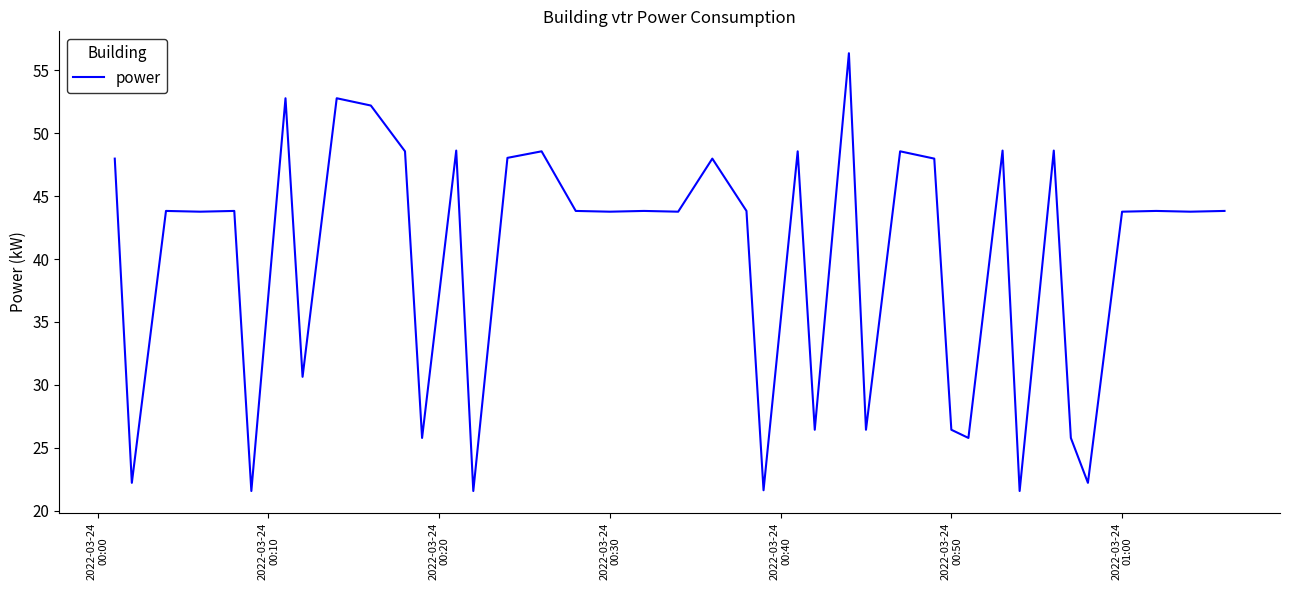

What is the difference between the maximum and minimum values?

34.8